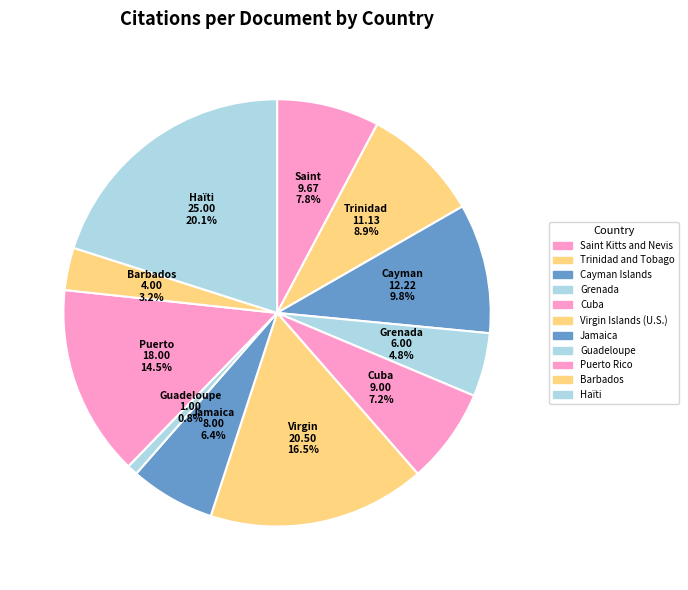

To the nearest percent, what percentage of the pie is Grenada?

5%